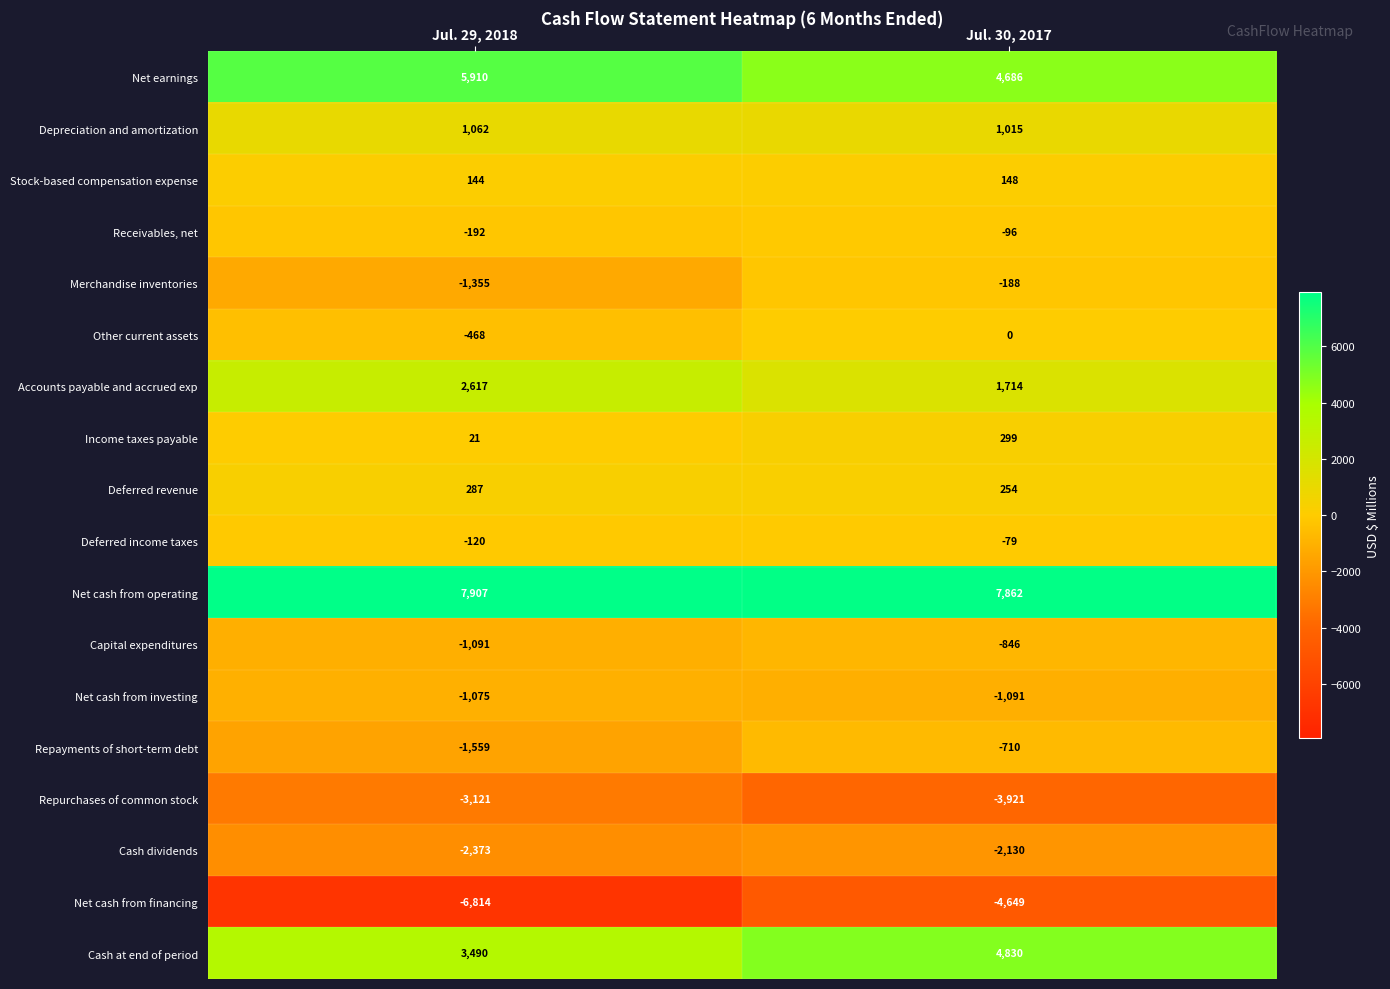

What is the sum of the Net cash from financing values at Jul. 30, 2017 and Jul. 29, 2018?

-11463